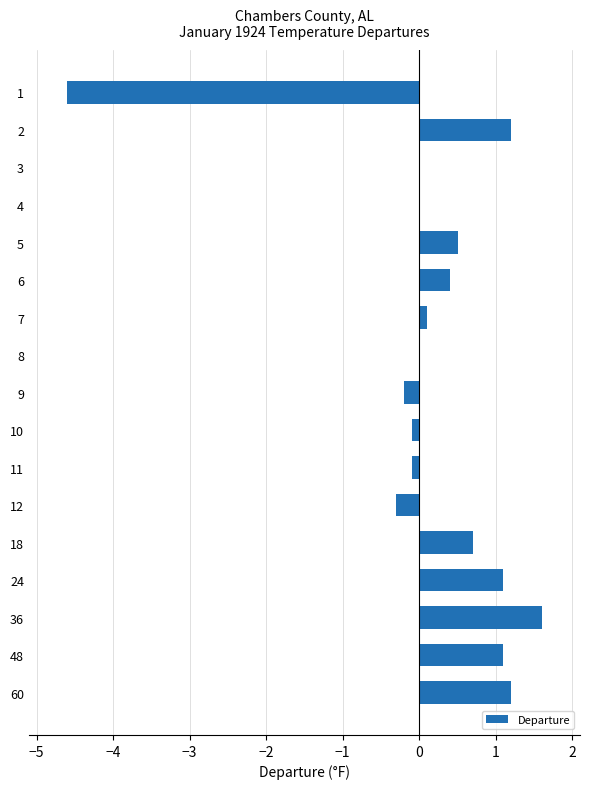

Approximately how many times larger is the value at 2 compared to 24?

1.1